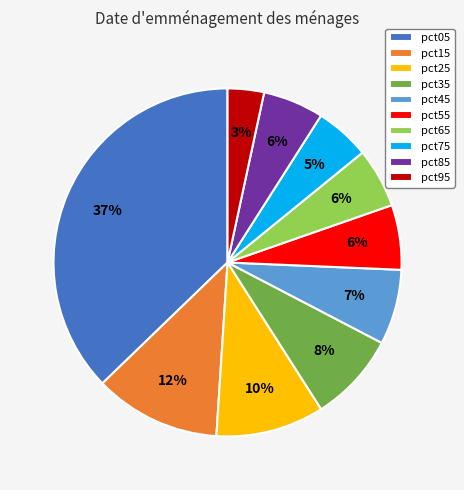

To the nearest percent, what portion does pct25 represent?

10%